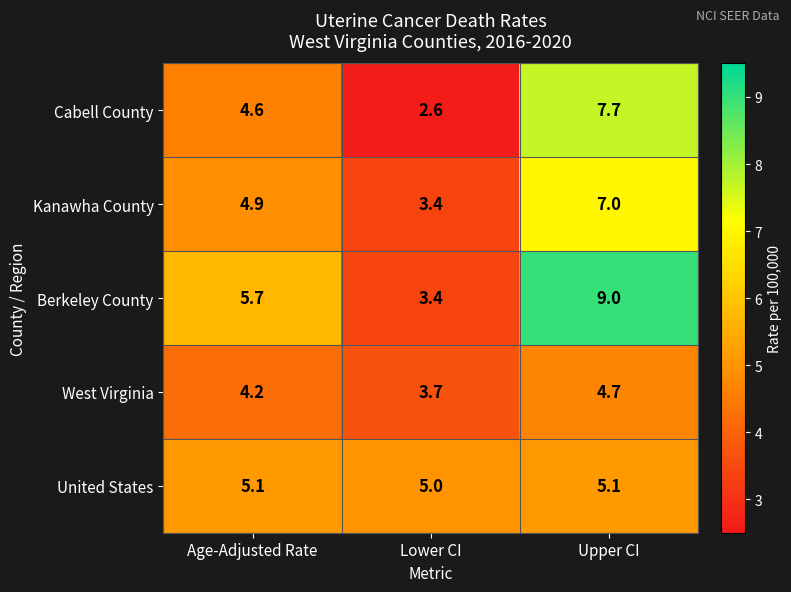

What is the difference between the maximum and minimum values in the Berkeley County series?

5.6